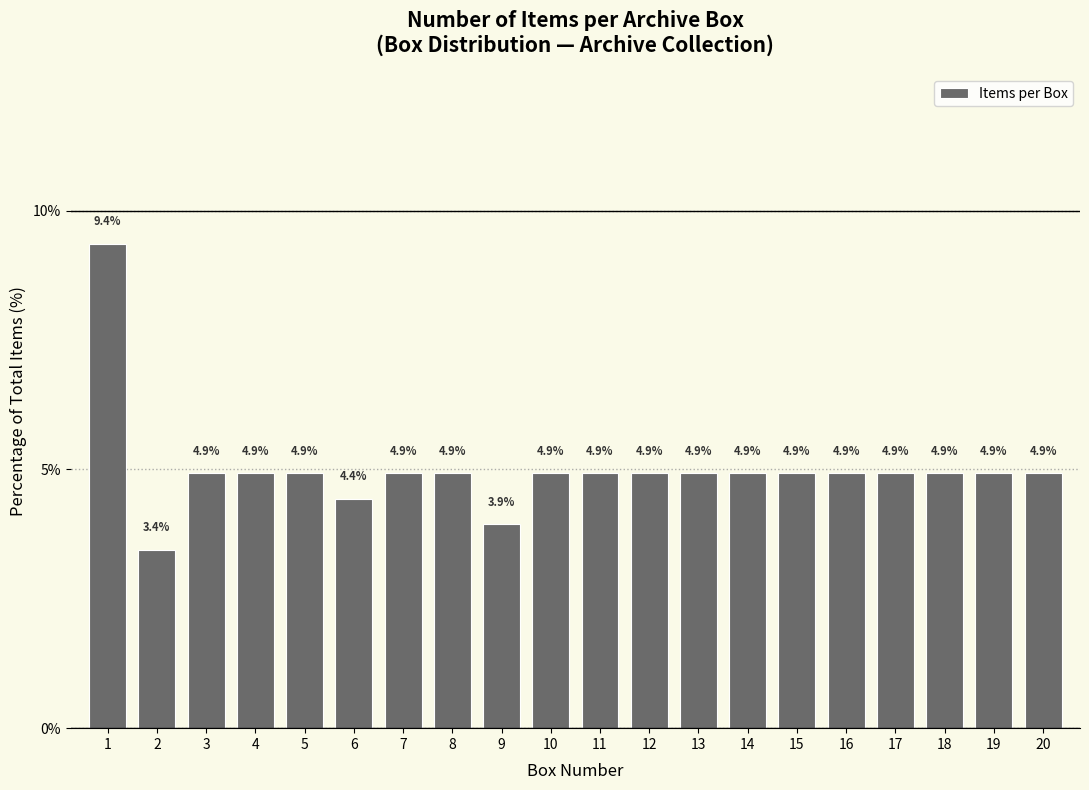

Reading left to right, what are all the values shown in this chart?

9.4	3.4	4.9	4.9	4.9	4.4	4.9	4.9	3.9	4.9	4.9	4.9	4.9	4.9	4.9	4.9	4.9	4.9	4.9	4.9